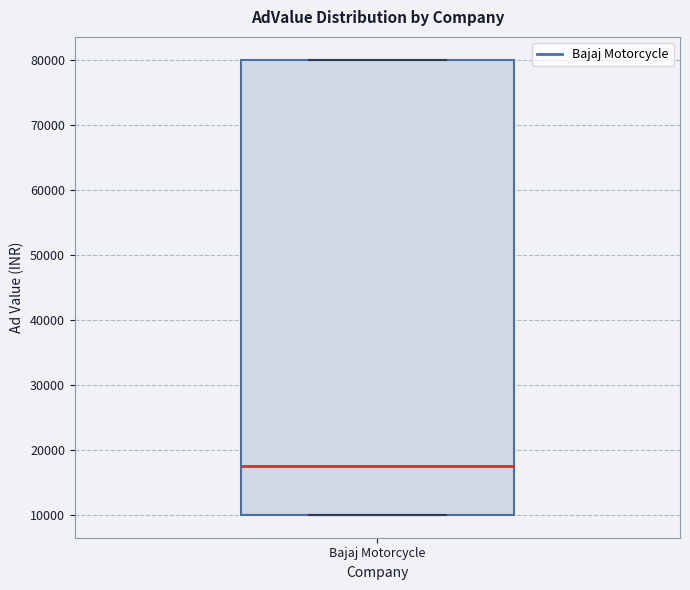

Read this box plot against the y-axis: the position of the median line, the range covered by the box, and the ends of both whiskers. The values are not printed on the chart, so give them approximately, as read against the axis.

median 18000, box 10000 to 80000, whiskers 10000 to 80000